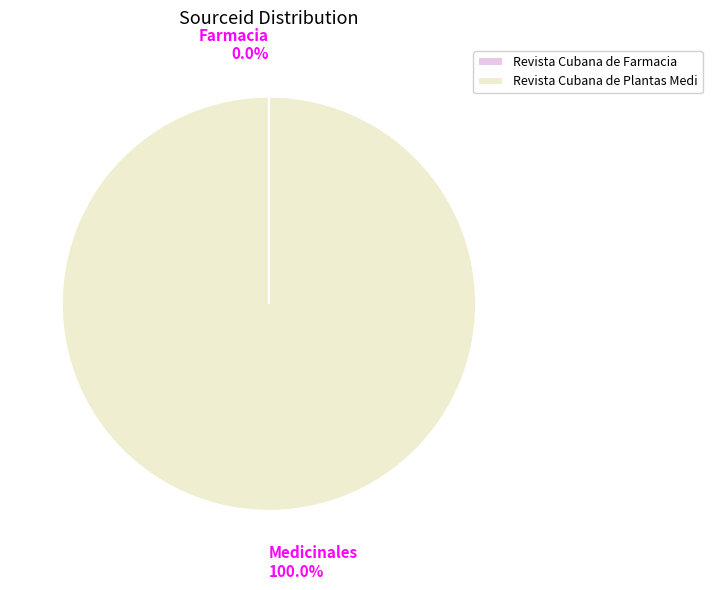

Which slice is the largest?

Revista Cubana de Plantas Medi